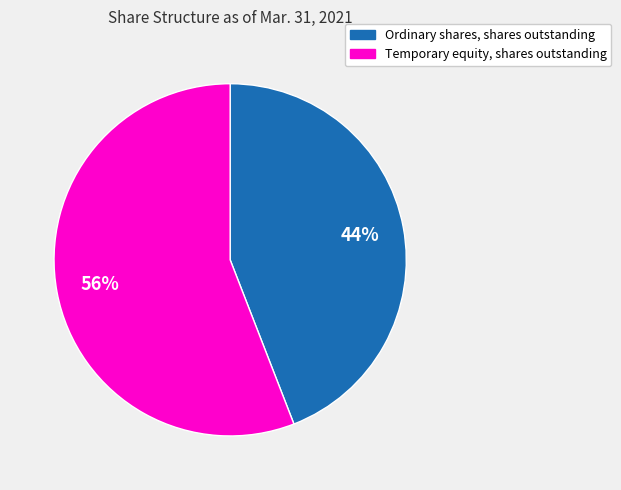

Combined, do Ordinary shares, shares outstanding and Temporary equity, shares outstanding account for over 50%?

Yes